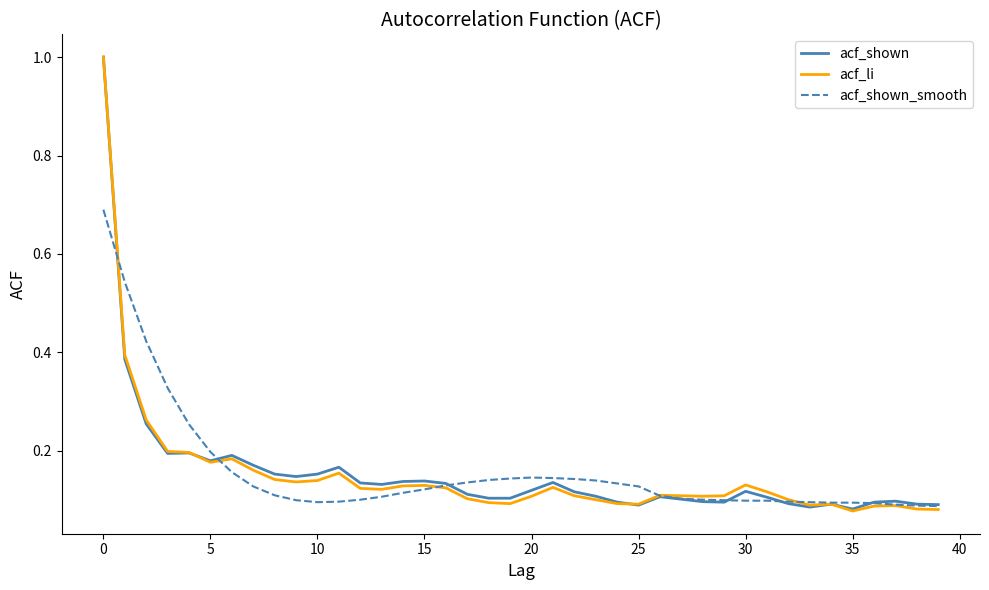

What is the greatest value displayed?

1.0